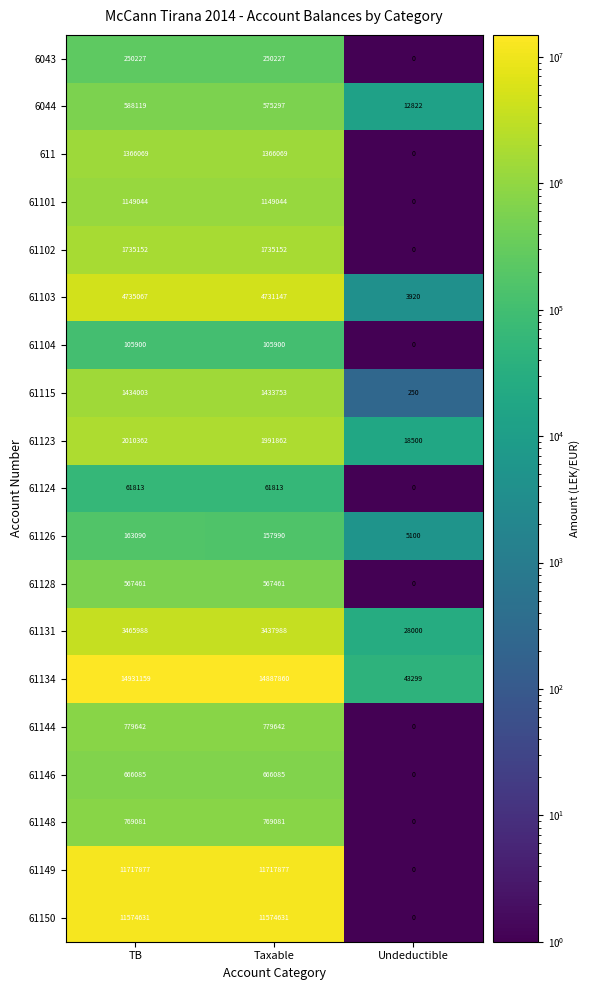

The 61146 series shows 362812 at Undeductible. True or false?

False